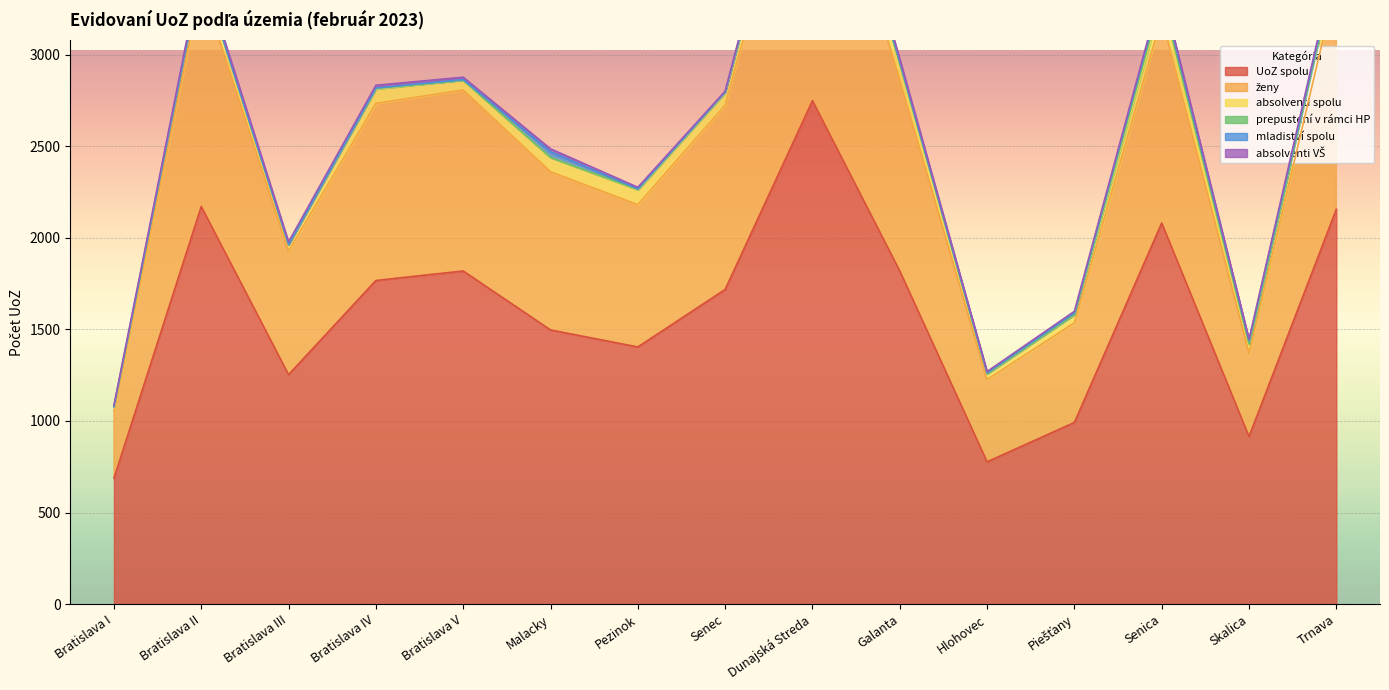

Reading left to right, transcribe all the data shown in this chart.

UoZ spolu: 687	2171	1253	1767	1819	1497	1404	1718	2749	1819	777	992	2081	915	2156
ženy: 366	1211	674	967	988	864	777	1006	1708	1042	449	544	1124	454	1236
absolventi spolu: 24	71	36	78	54	78	80	67	108	89	31	44	89	49	101
prepustení v rámci HP: 0	1	0	3	0	0	3	4	6	1	1	1	25	2	2
mladiství spolu: 2	3	1	3	3	31	3	1	29	13	5	9	31	19	15
absolventi VŠ: 7	22	14	15	13	16	9	5	24	13	7	9	14	7	20